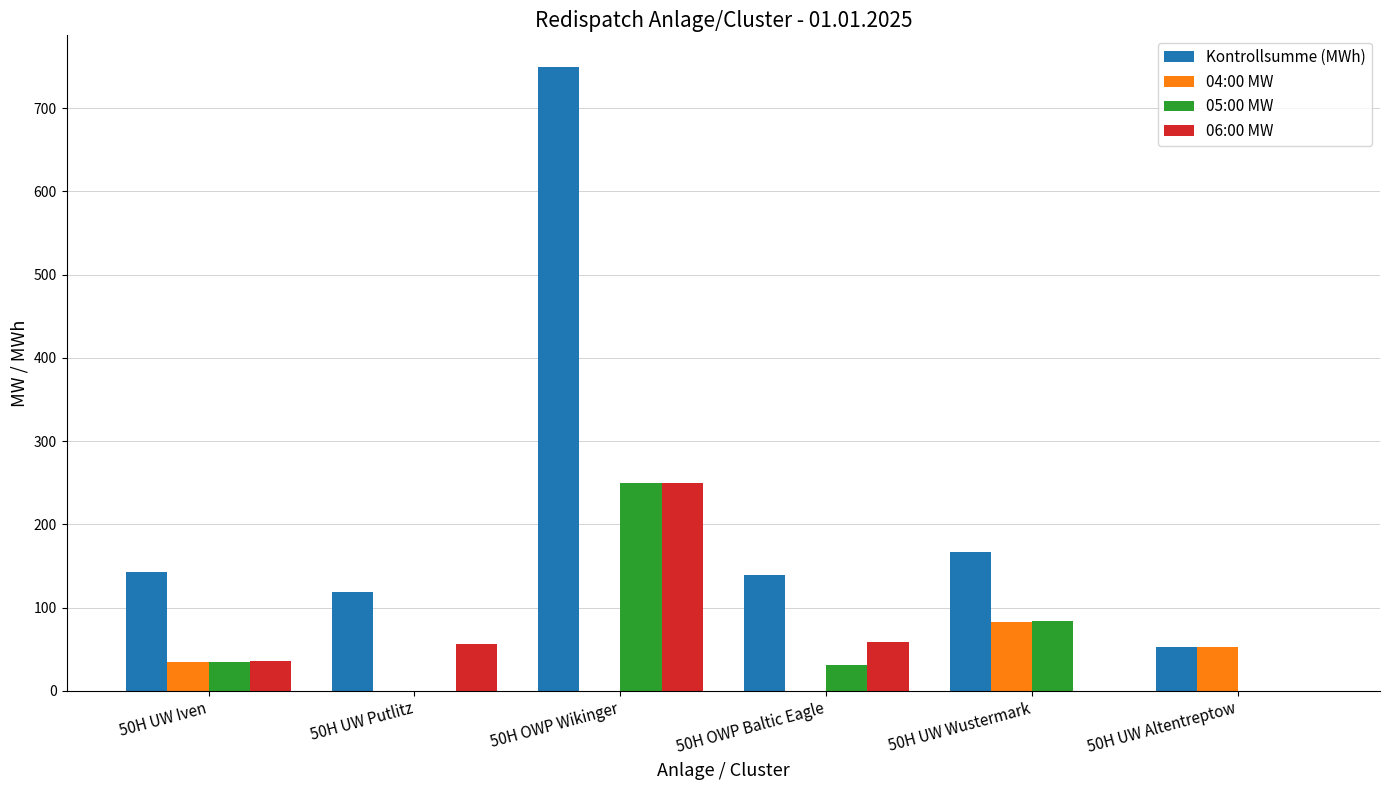

How many distinct data groups are displayed?

4